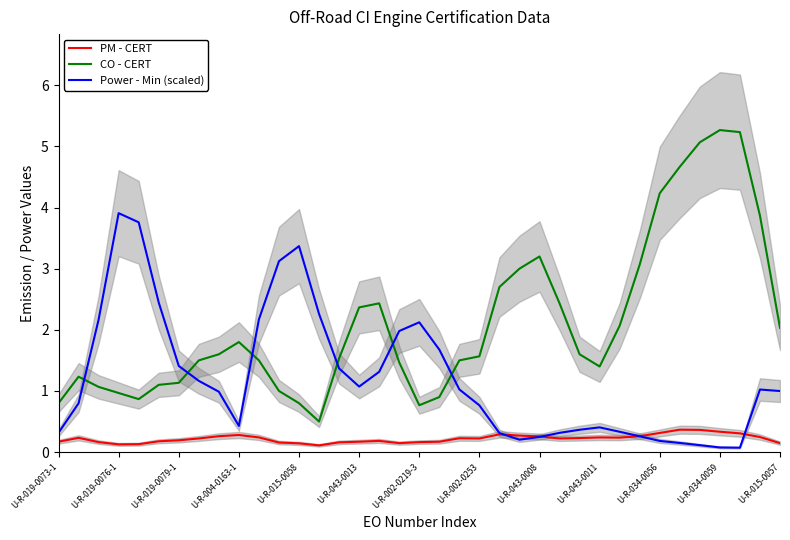

What is the difference between the second highest and minimum values in the PM - CERT series?

0.3